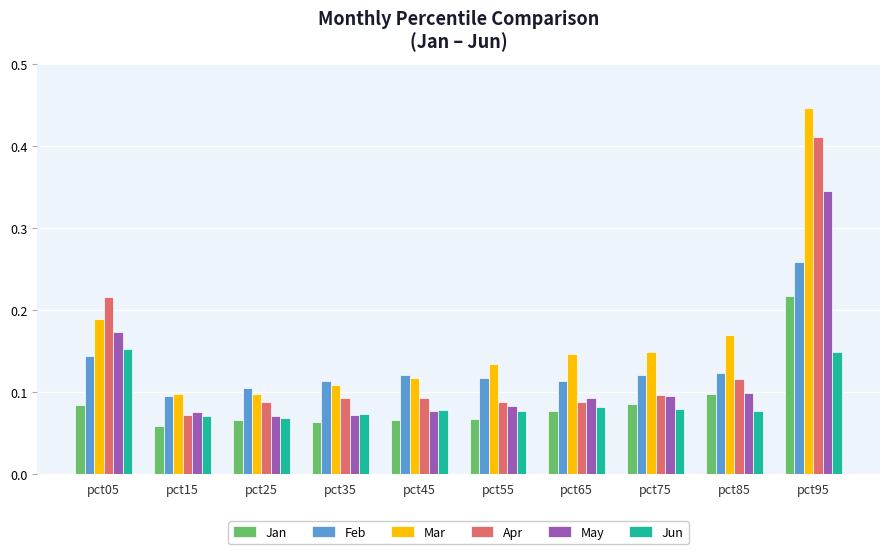

Which series has the largest range (max minus min)?

Mar